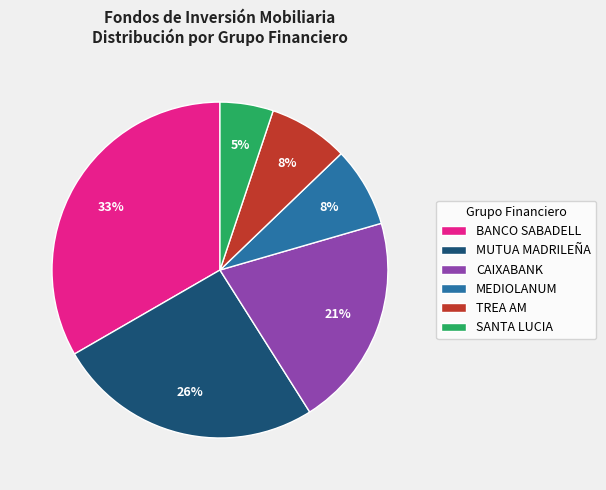

To the nearest percent, what is the difference between the TREA AM and MUTUA MADRILEÑA slice percentages?

18%